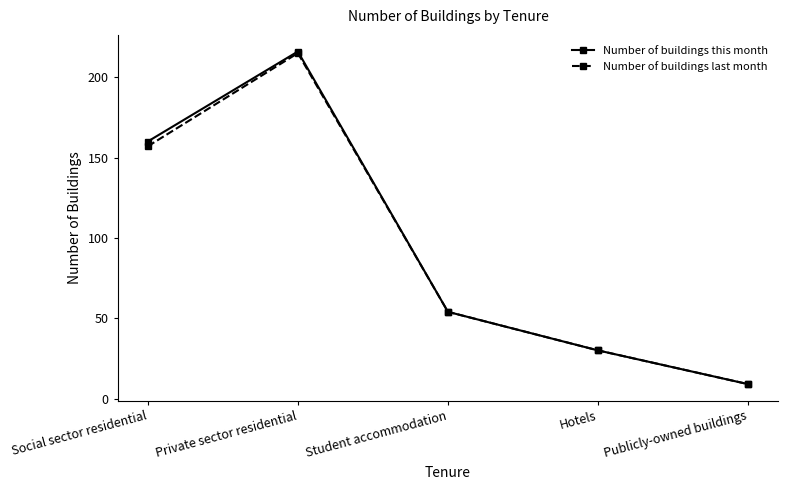

Reading left to right, list all the values displayed in this chart.

Number of buildings this month: 160	216	54	30	9
Number of buildings last month: 157	215	54	30	9